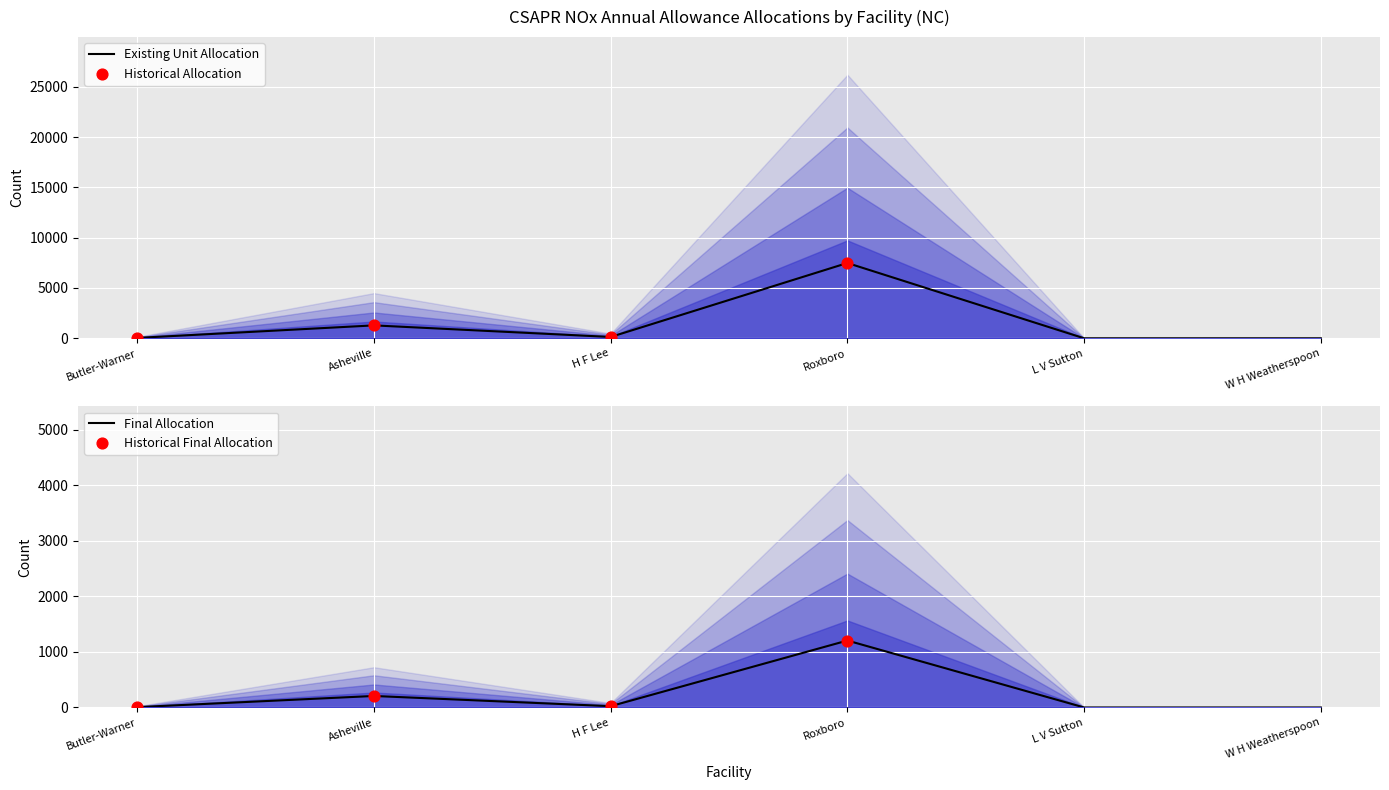

Which category has the highest value in the Existing Unit Allocation series?

Roxboro